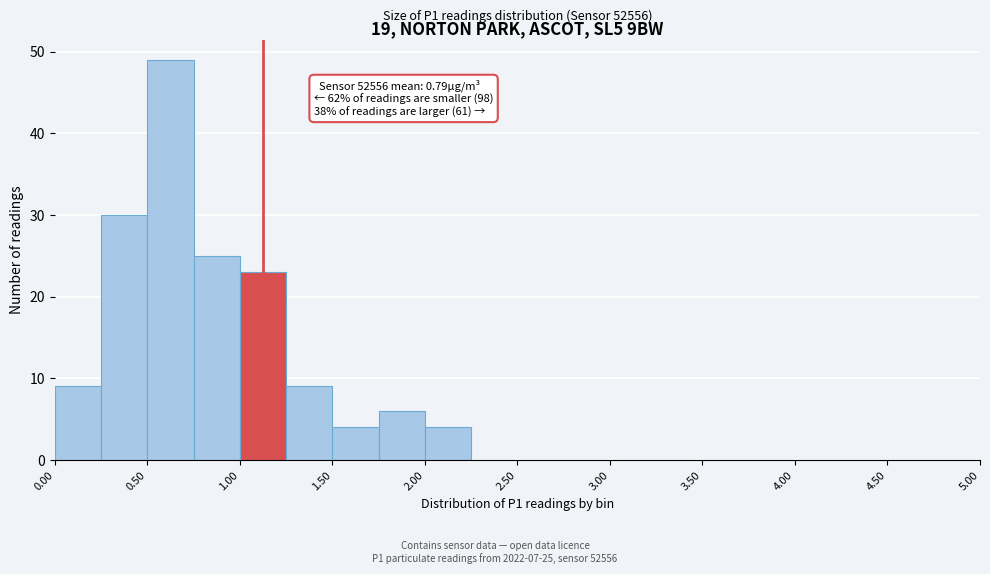

Over which range of the x-axis is the bar tallest?

0.50 to 0.75